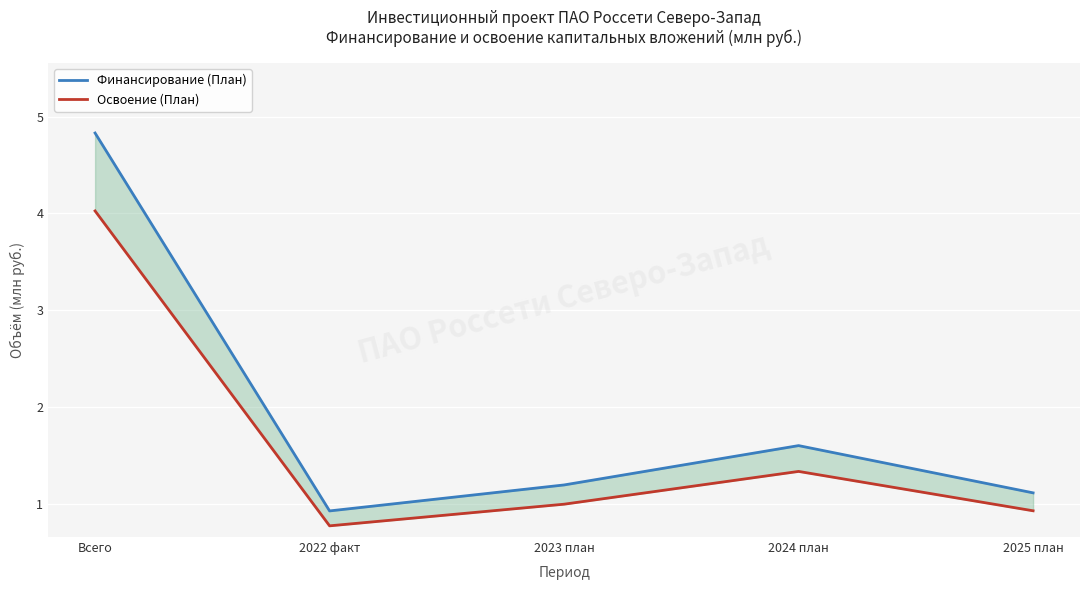

What is the value of the Освоение (План) point at the 3rd from the left?

1.0